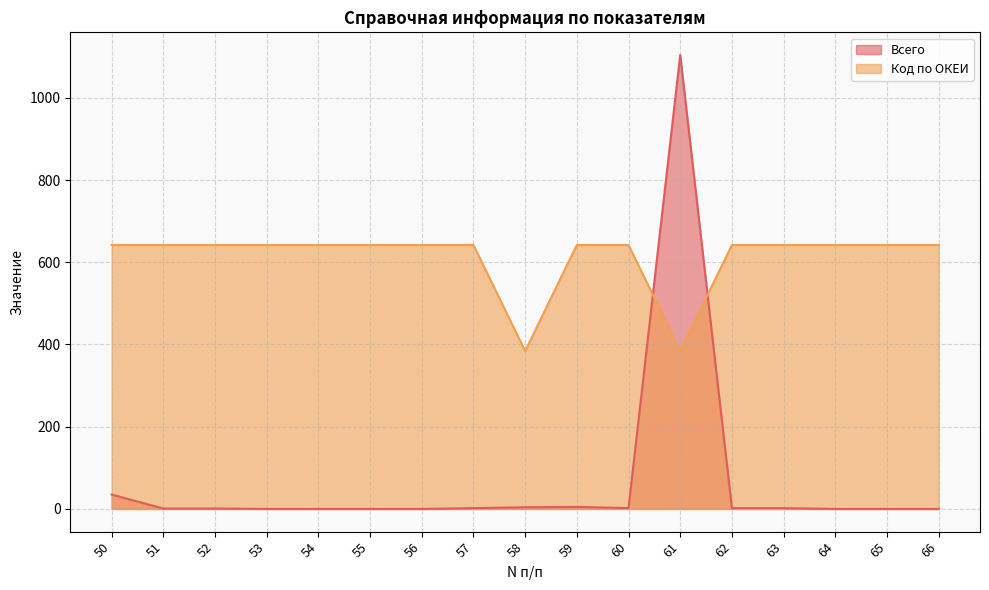

Where is the first local maximum for Всего?

59